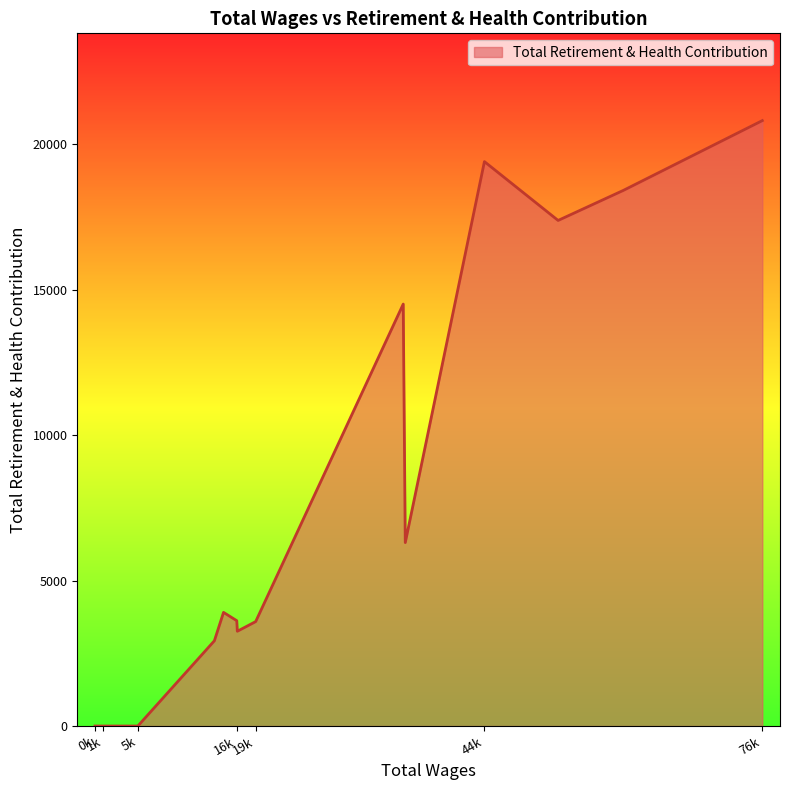

What is the difference between the maximum and minimum values?

20809